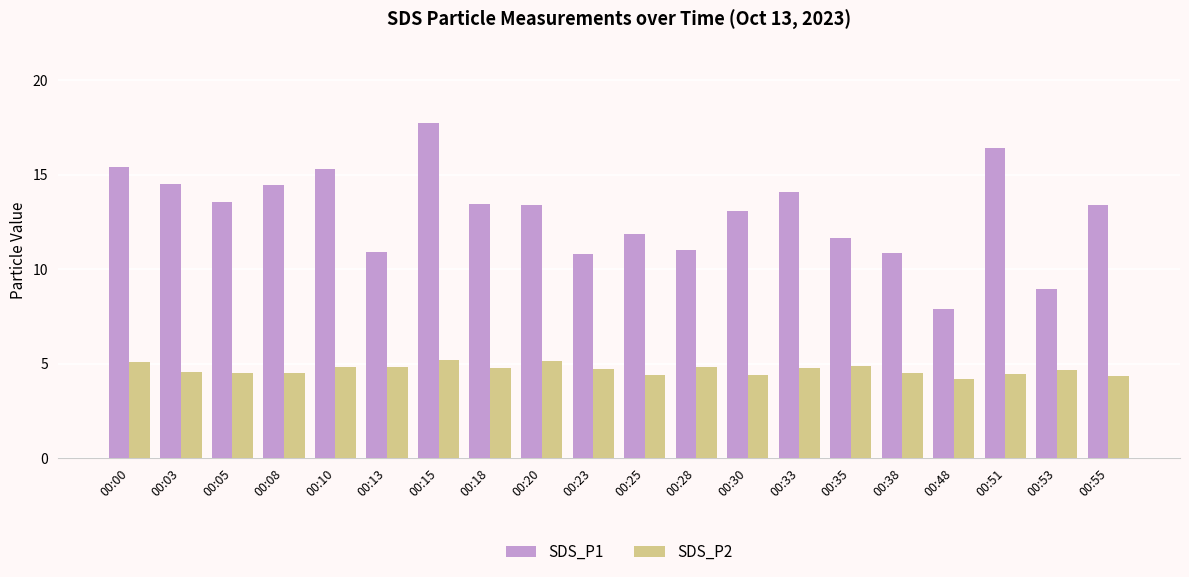

What are all the series names shown in the legend?

SDS_P1, SDS_P2